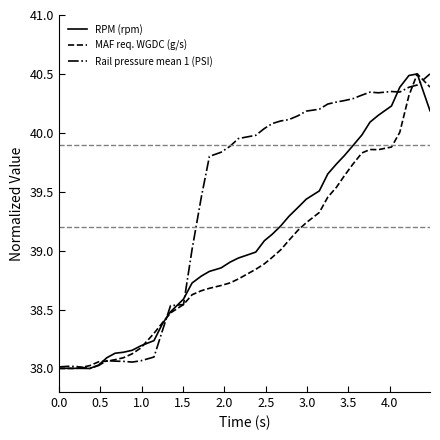

What is the smallest value displayed?

38.0